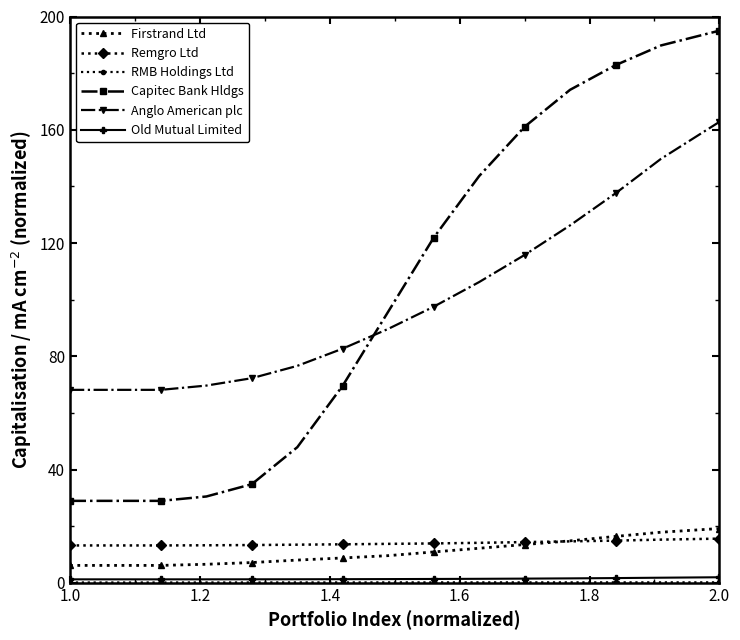

What is the value of the Anglo American plc point at the 7th from the left?

82.7